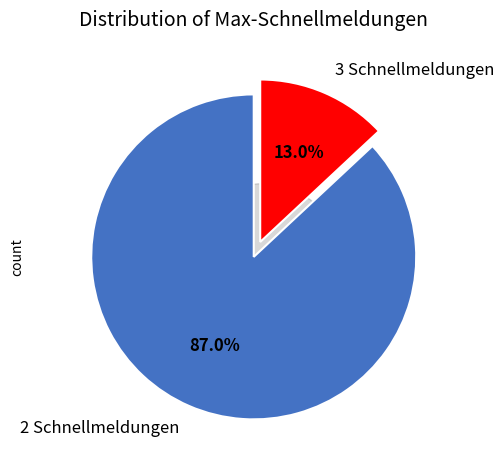

How many slices are in this pie chart?

2